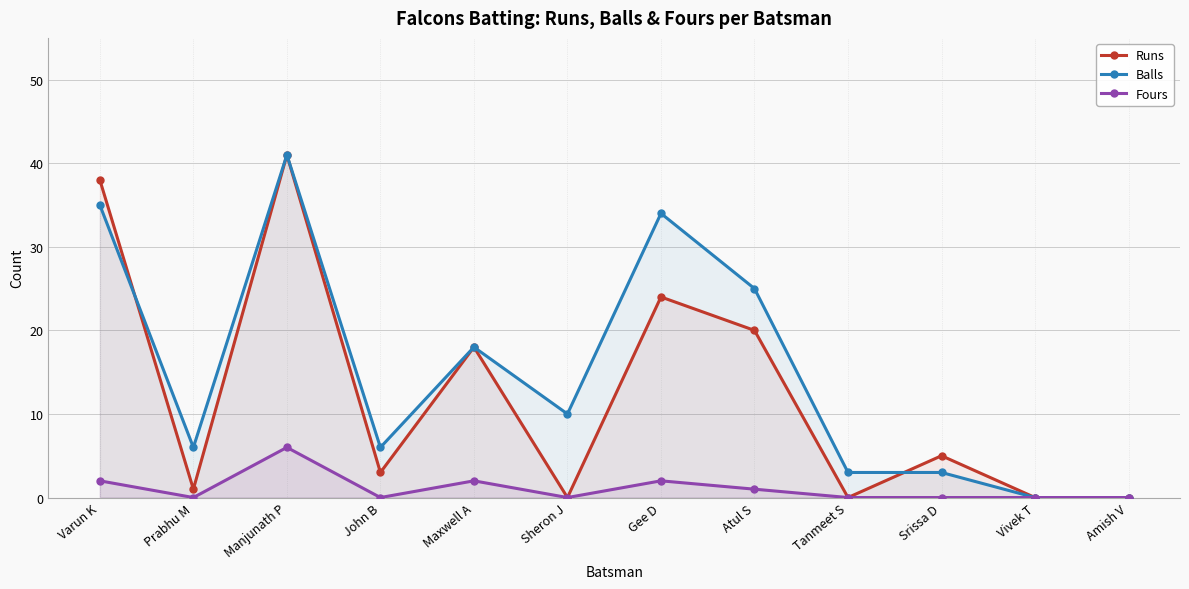

Where do Runs and Balls first cross each other?

Varun K and Prabhu M